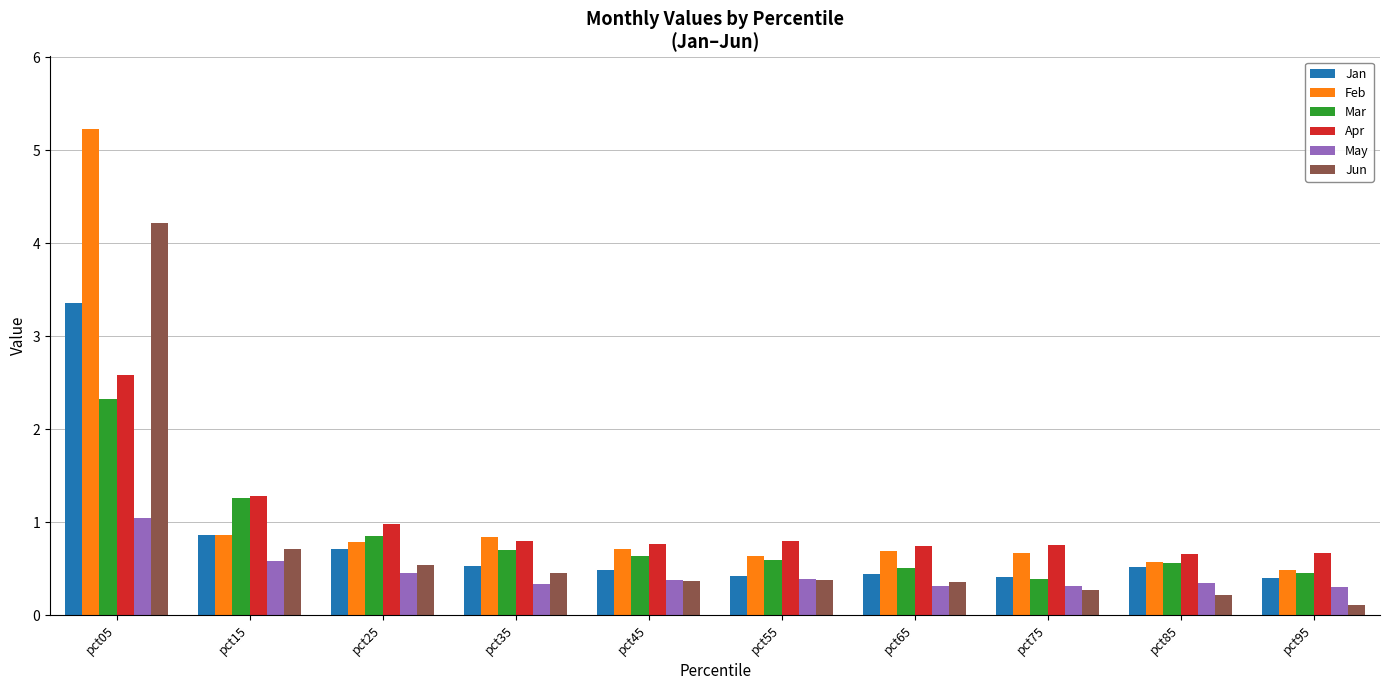

Is it true that Jun equals 0.7 at pct45?

False